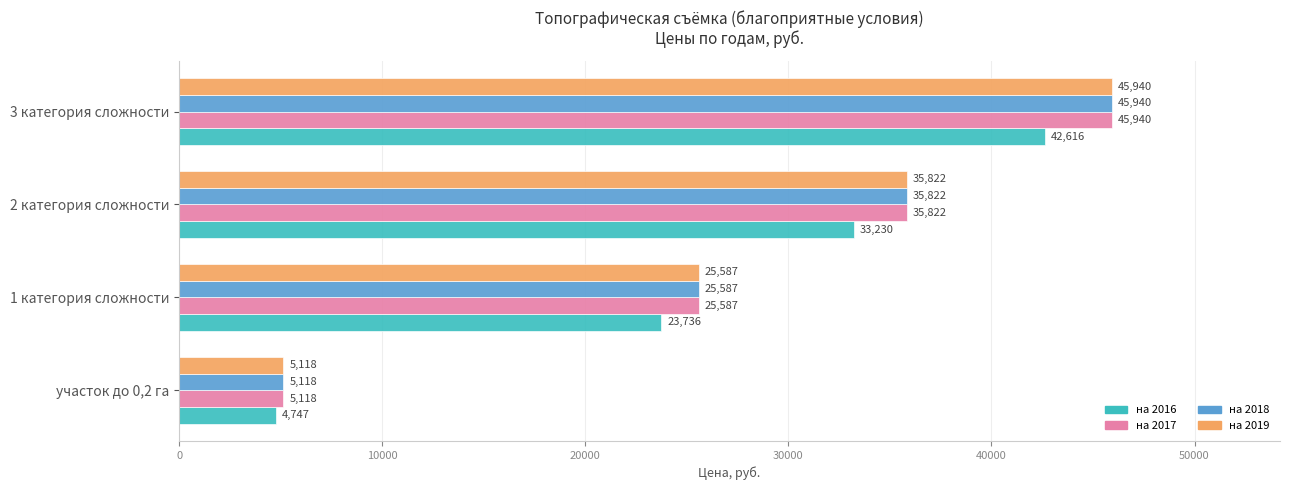

What is the approximate value of на 2017 at 1 категория сложности?

25587.2